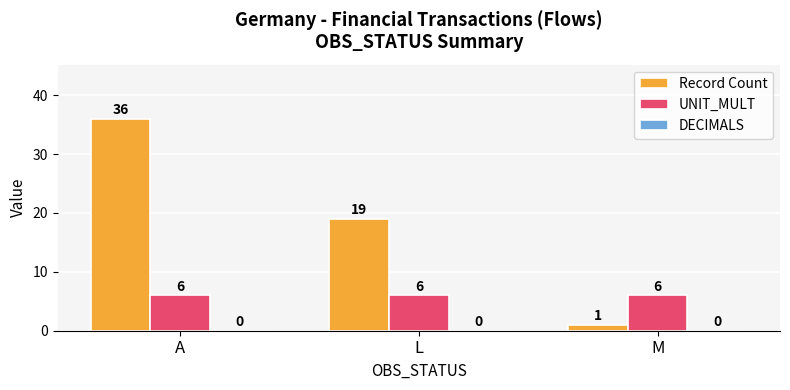

Between A and L, which series saw the biggest shift?

Record Count